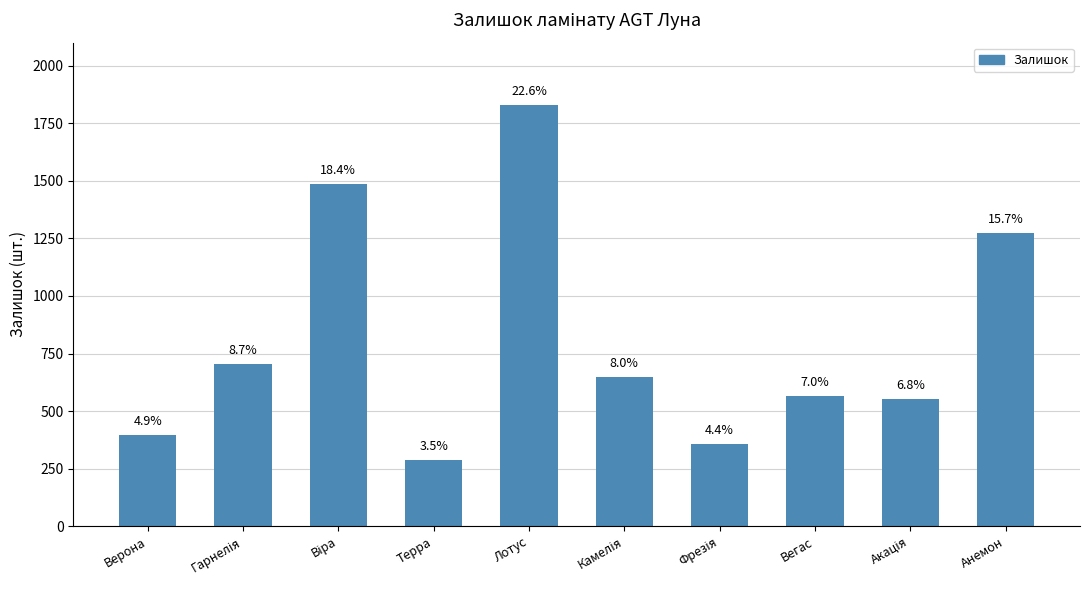

Which category has the lowest value across all series?

Терра